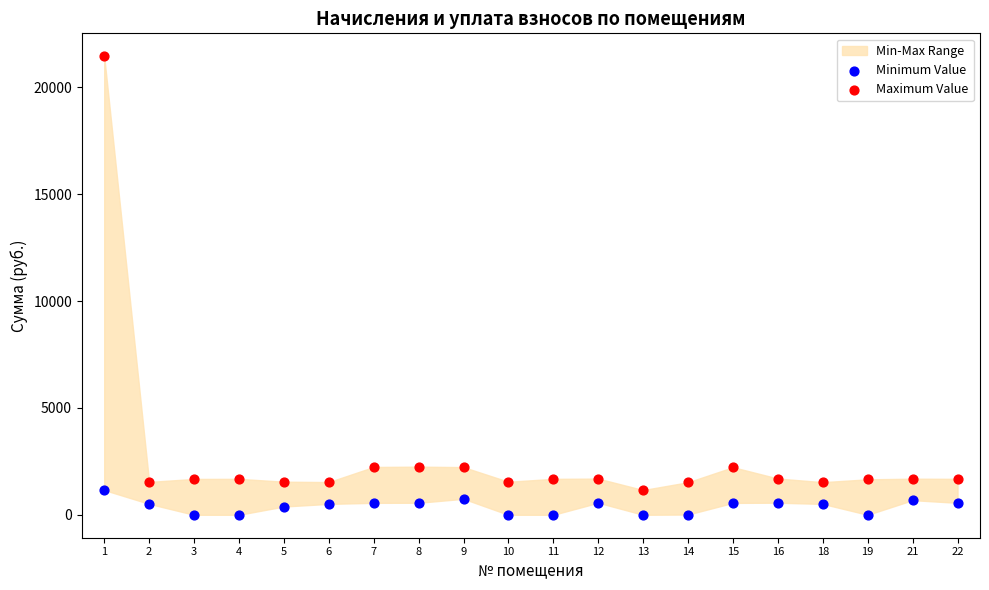

Which series reaches the maximum Y coordinate?

Maximum Value